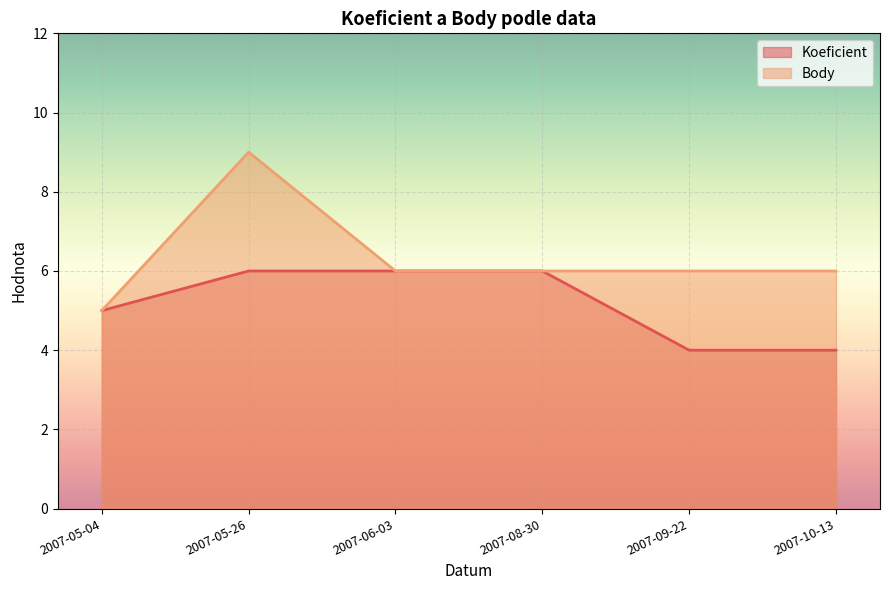

What is the smallest value displayed?

4